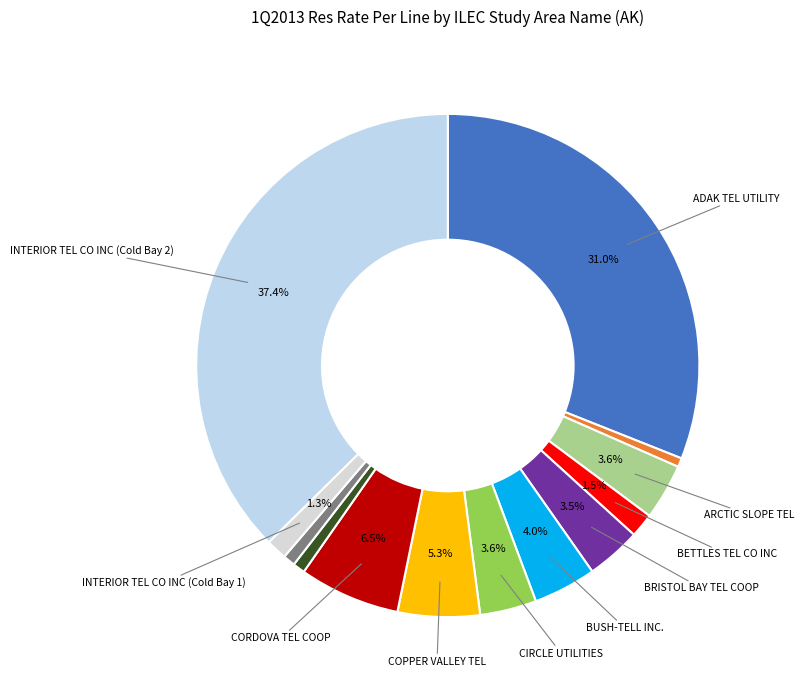

How many segments does this pie chart have?

13